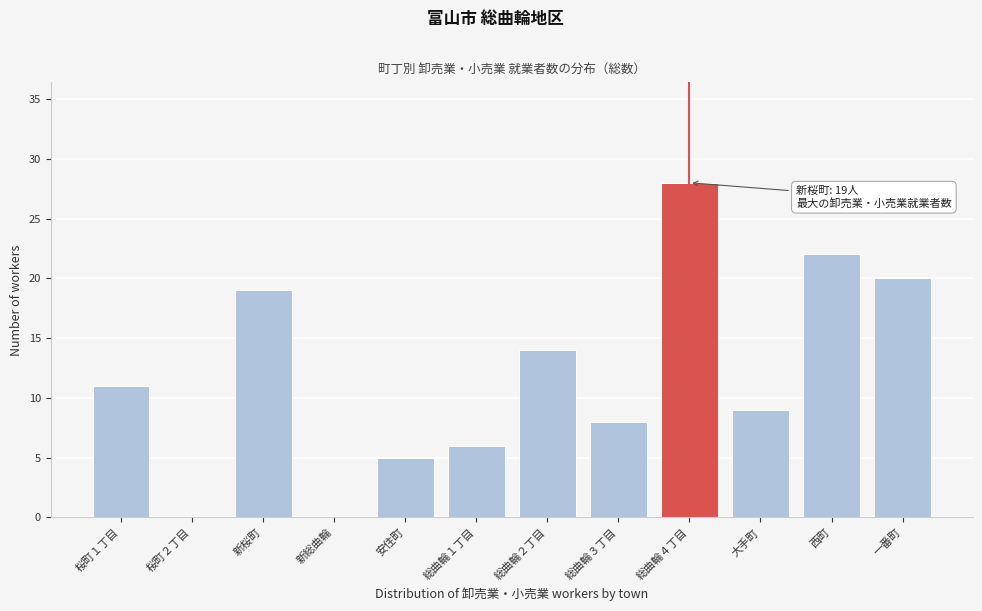

Reading left to right, extract all data points from this chart.

桜町１丁目=11	桜町２丁目=0	新桜町=19	新総曲輪=0	安住町=5	総曲輪１丁目=6	総曲輪２丁目=14	総曲輪３丁目=8	総曲輪４丁目=28	大手町=9	西町=22	一番町=20